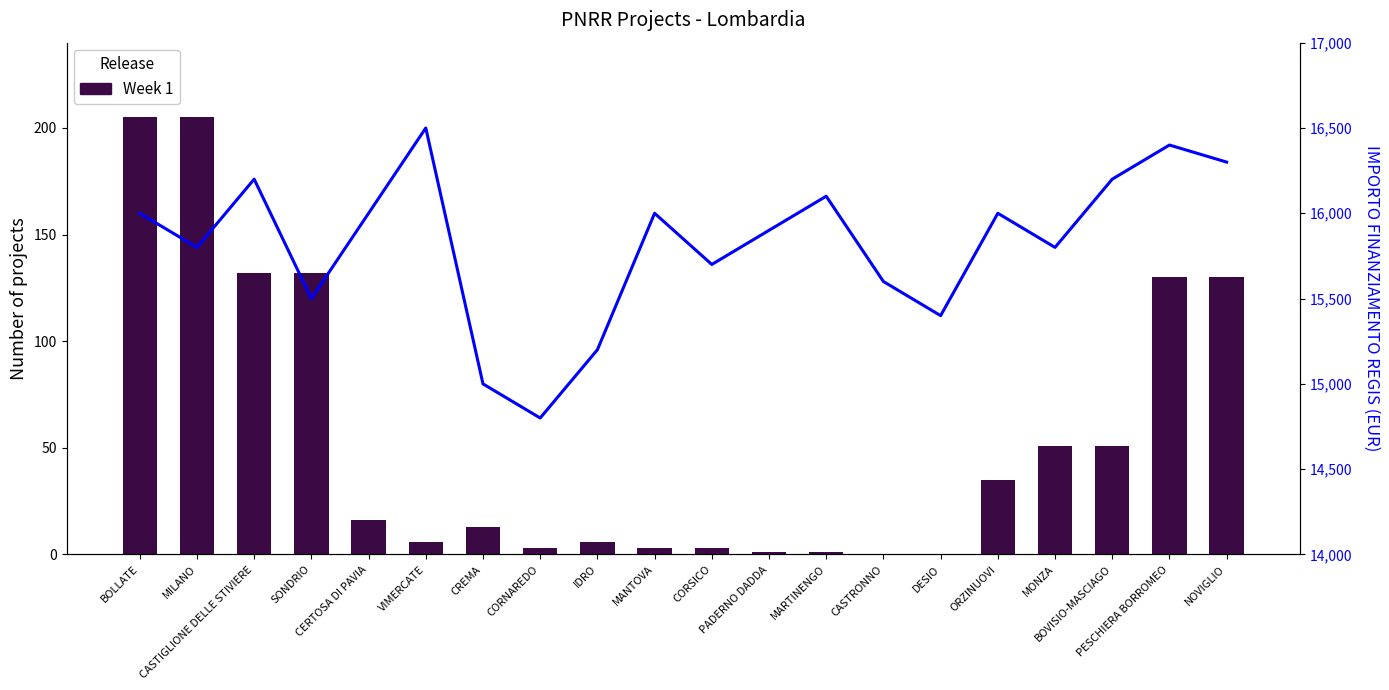

Which category has the highest value across all series?

VIMERCATE